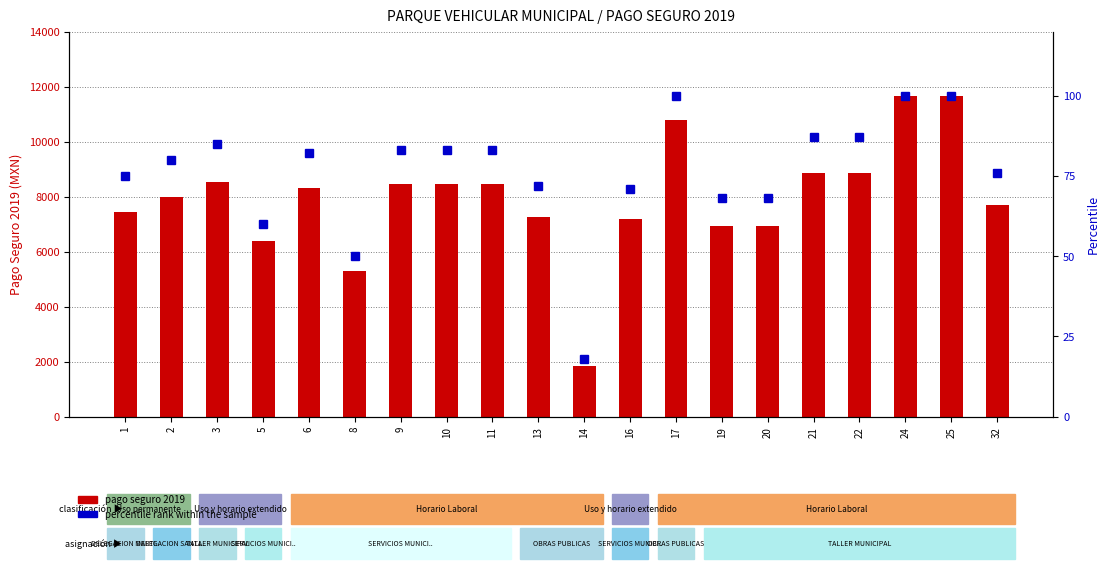

What is the difference between the pago seguro 2019 values at 2 and 17?

2793.2